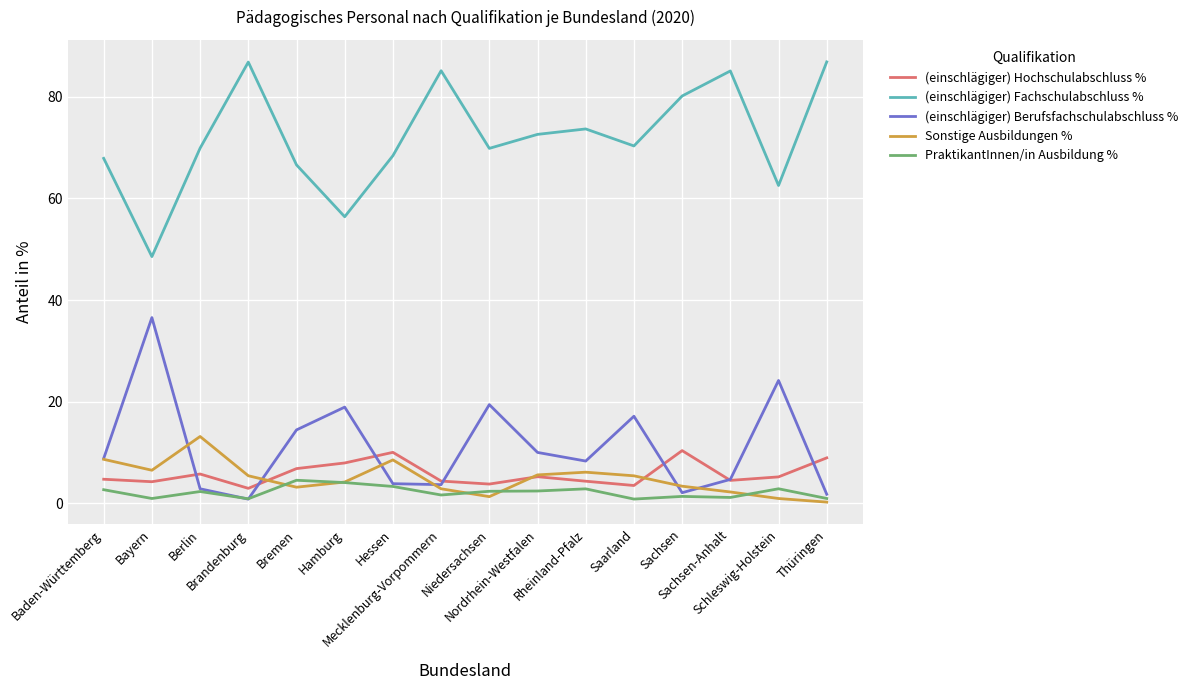

True or false: Sonstige Ausbildungen % and (einschlägiger) Fachschulabschluss % cross at least once.

False